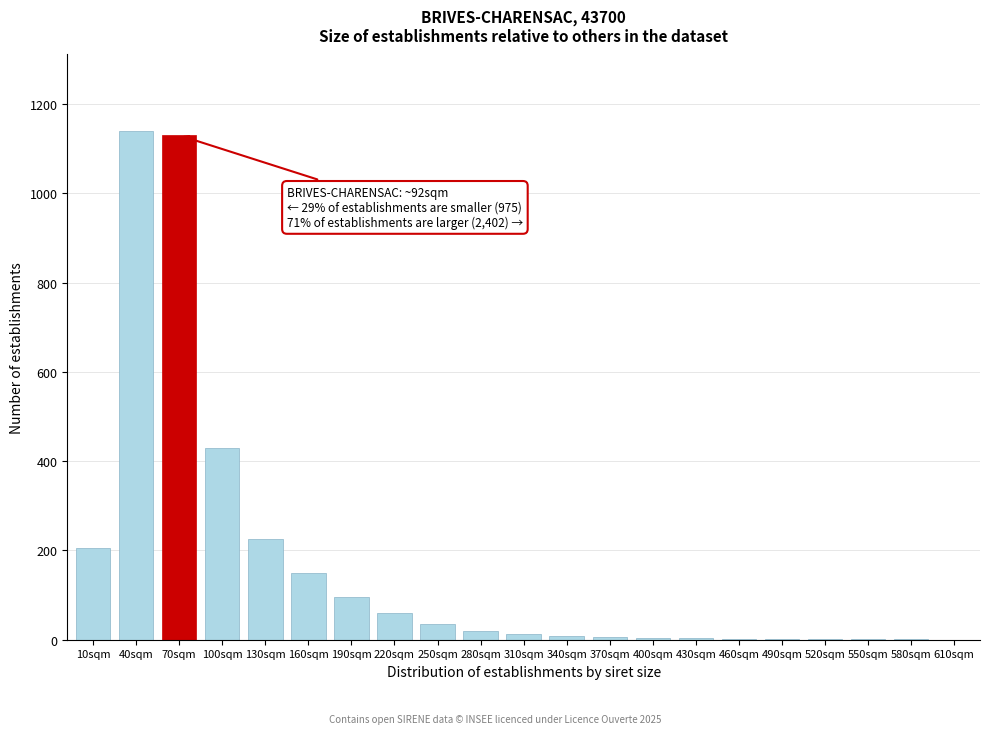

Where is the data nearest to the value 570?

100sqm